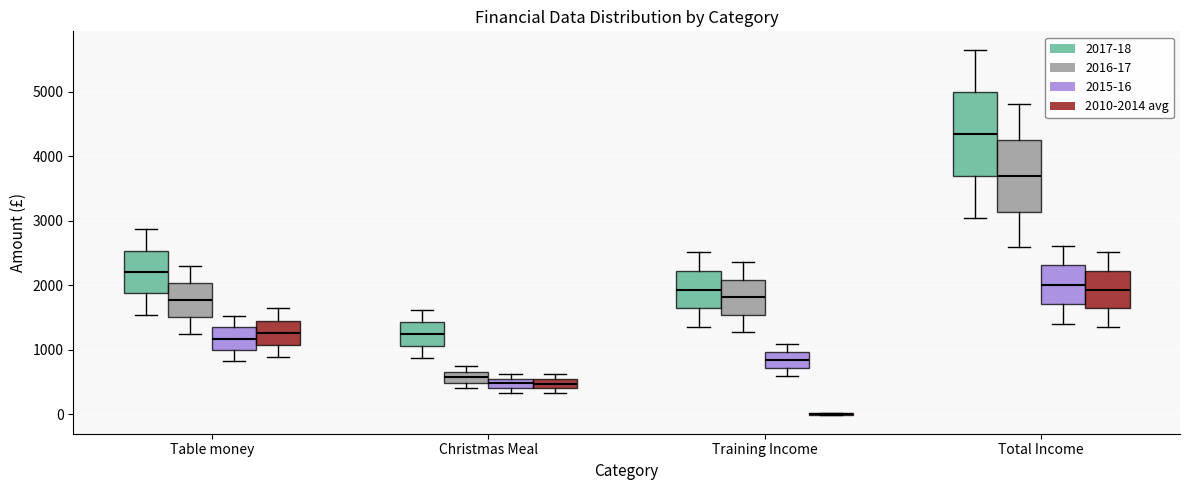

Comparing the boxes themselves (not the whiskers), which one is the tallest?

Total Income (2017-18)